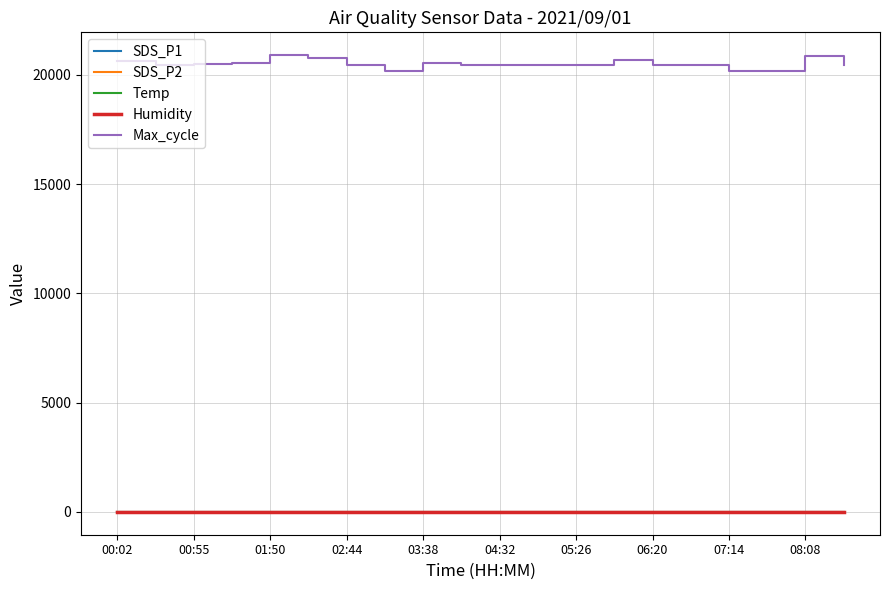

Which series has the largest total across all categories?

Max_cycle